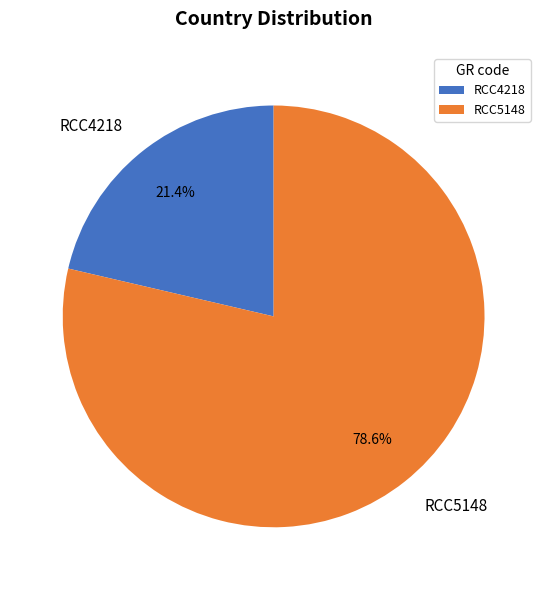

To the nearest percent, what is the average slice percentage?

50%